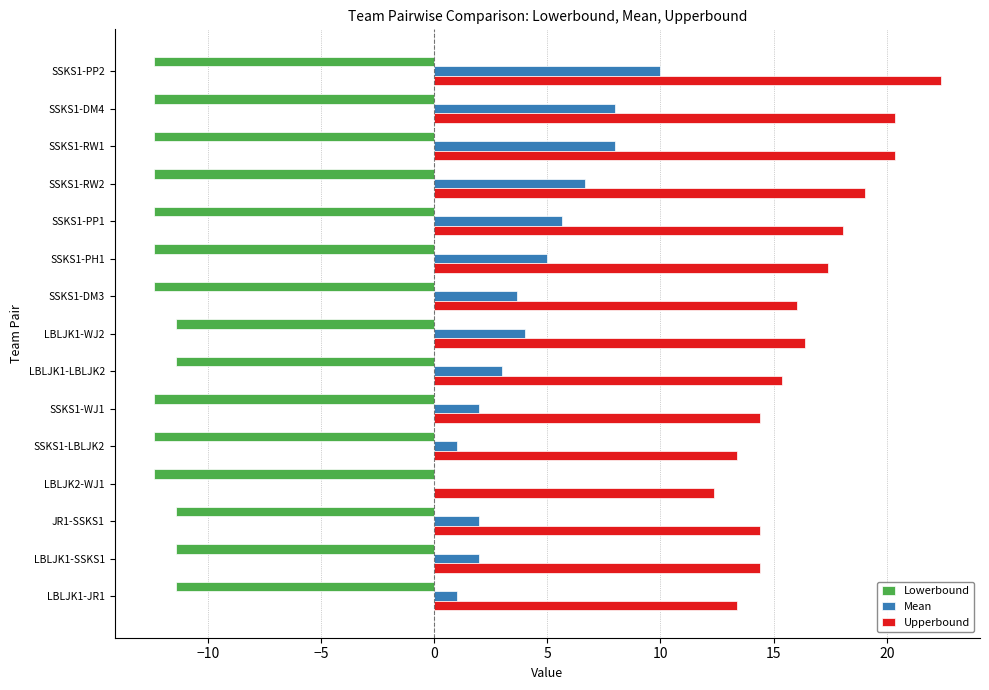

What is the greatest value displayed?

22.4